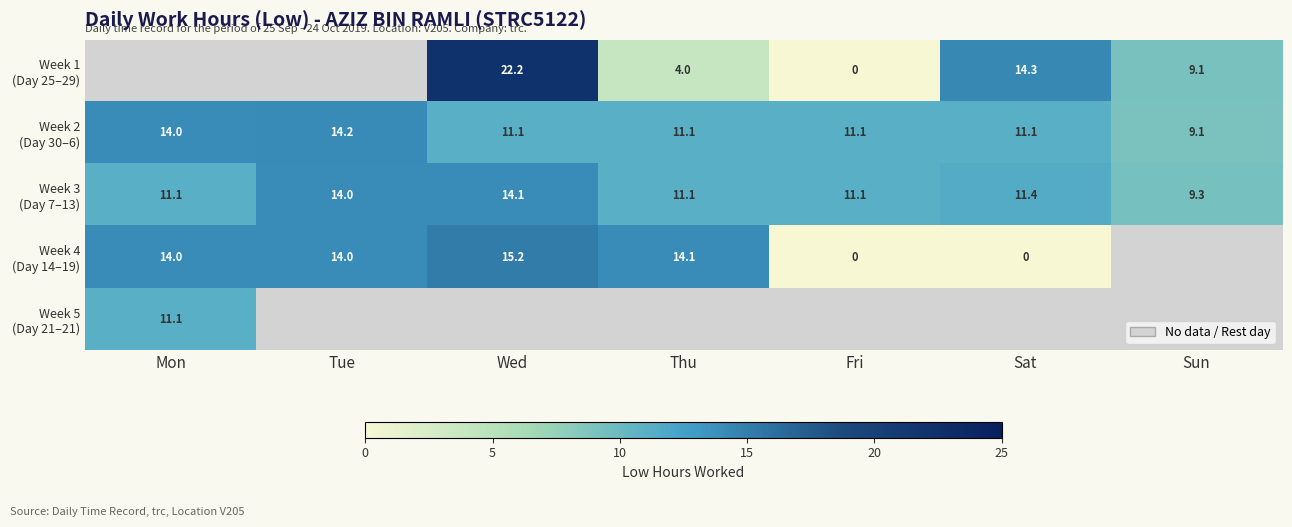

How many positive values does the Week 5 (Day 21–21) series have?

1